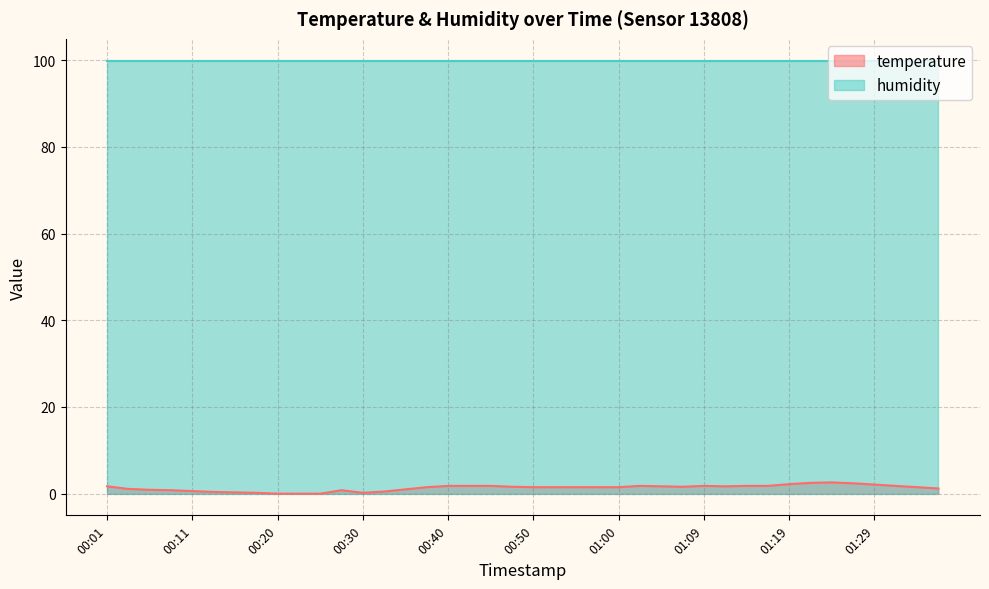

Rank the categories by value from lowest to highest.

00:20, 00:23, 00:25, 00:18, 00:30, 00:16, 00:13, 00:33, 00:11, 00:08, 00:28, 00:06, 00:35, 00:03, 01:36, 00:38, 00:50, 00:52, 00:55, 00:57, 01:00, 01:34, 00:47, 01:07, 00:01, 01:04, 01:12, 00:40, 00:42, 00:45, 01:02, 01:09, 01:14, 01:17, 01:31, 01:29, 01:19, 01:26, 01:21, 01:24